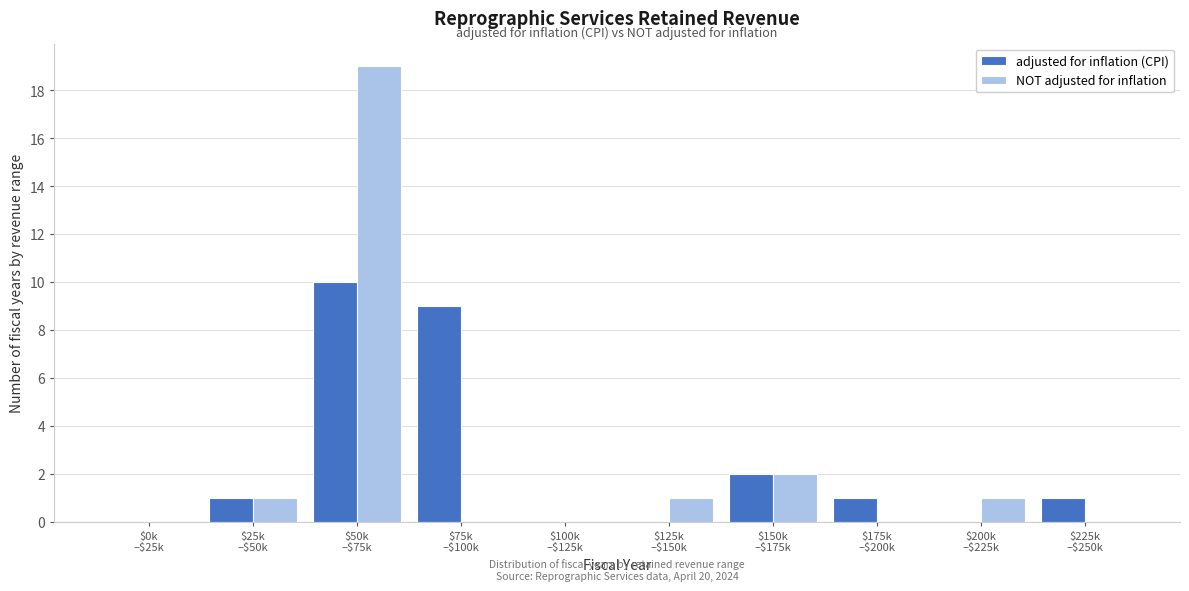

What is the greatest value displayed?

19